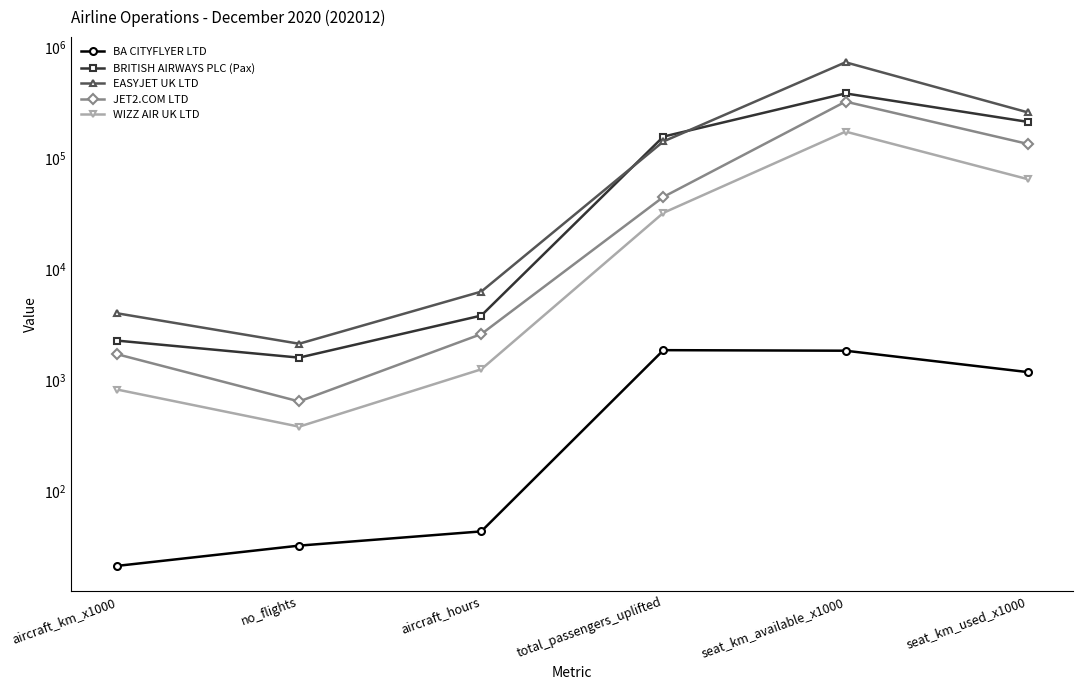

The BA CITYFLYER LTD series shows 2855 at total_passengers_uplifted. True or false?

False